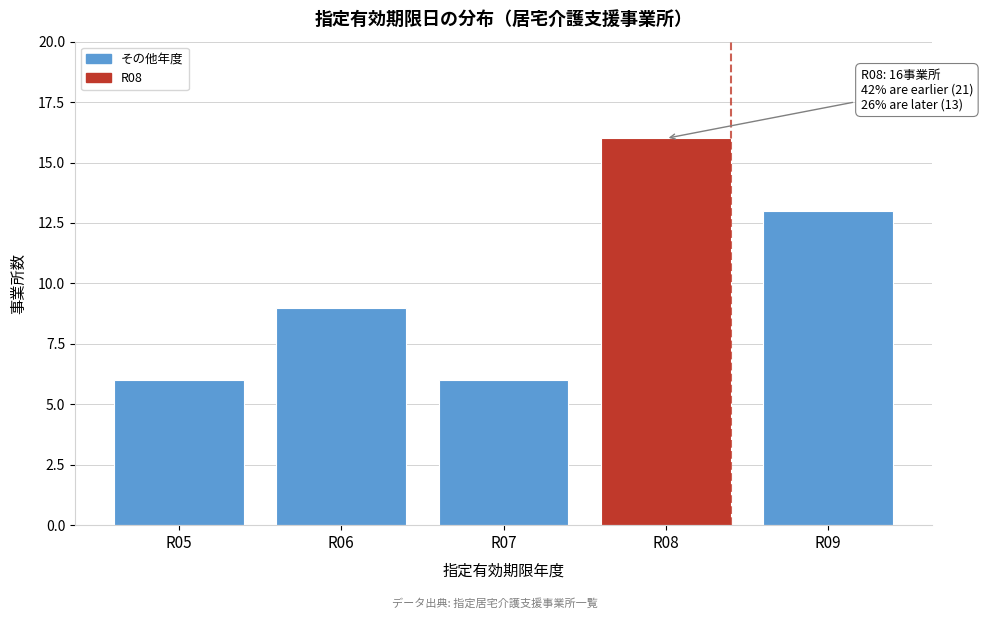

Reading right to left, what are all the values shown in this chart?

R09=13	R08=16	R07=6	R06=9	R05=6